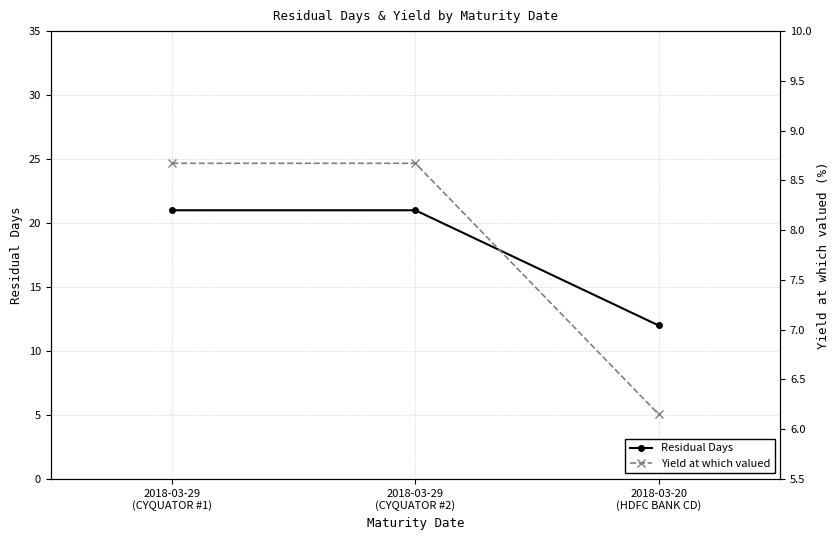

What is the lowest value of the Yield at which valued series?

6.2